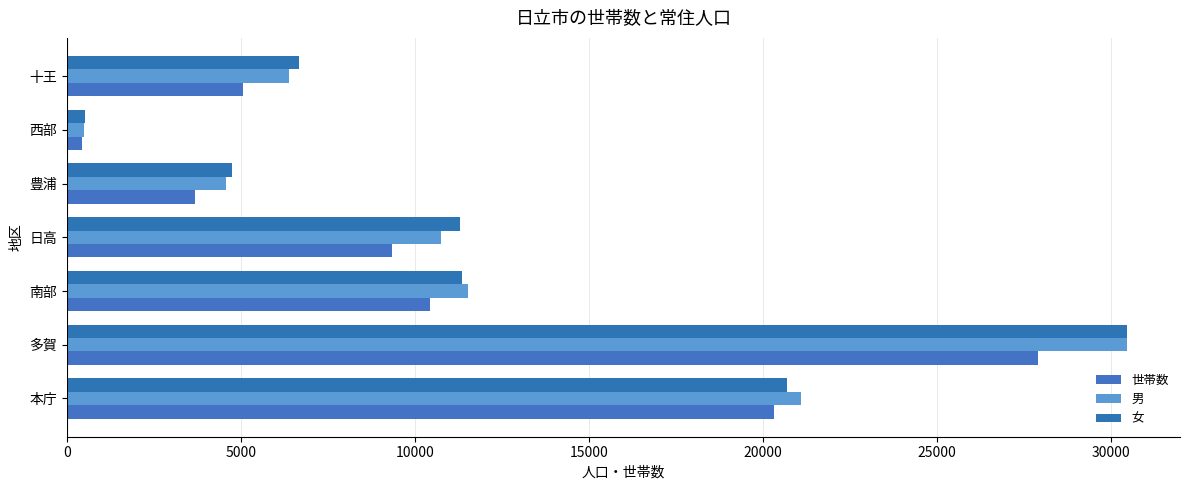

How many data points in 女 are less than 11303?

3